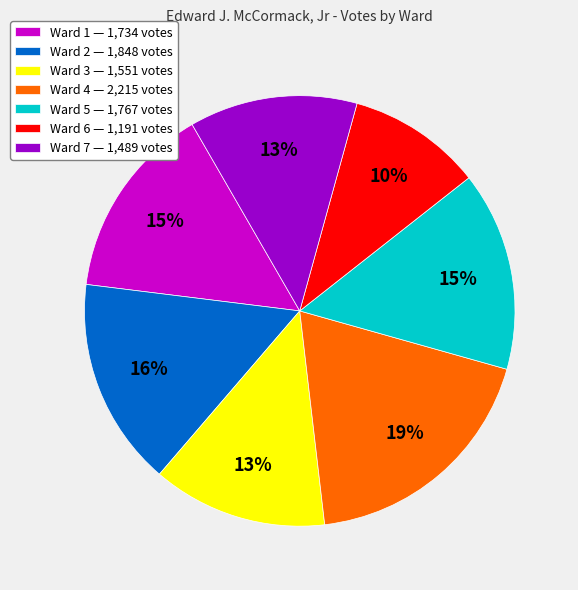

Between Ward 1 — 1,734 votes and Ward 2 — 1,848 votes, which is larger?

Ward 2 — 1,848 votes